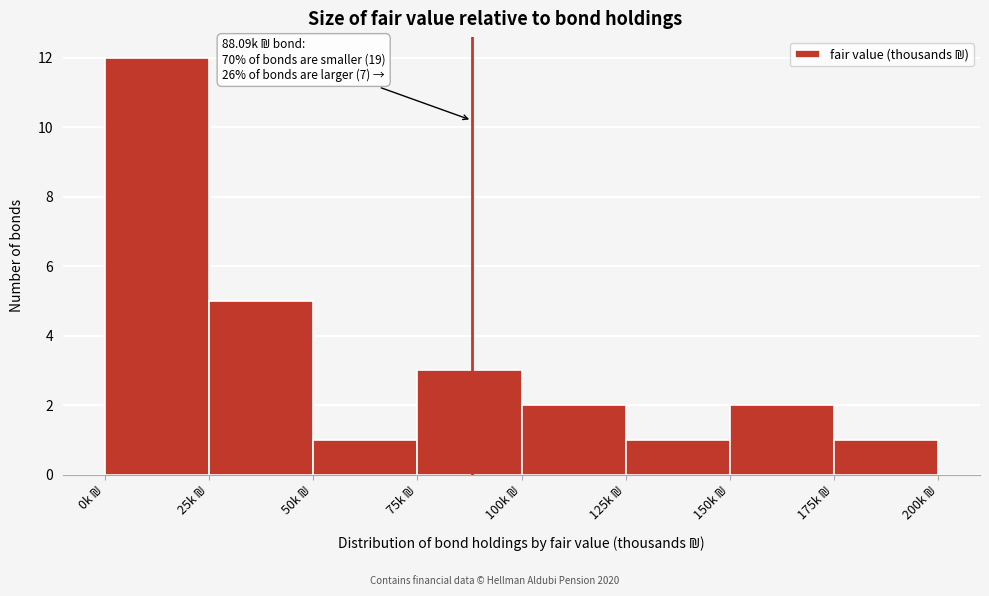

Over which range of the x-axis is the bar tallest?

0 to 25